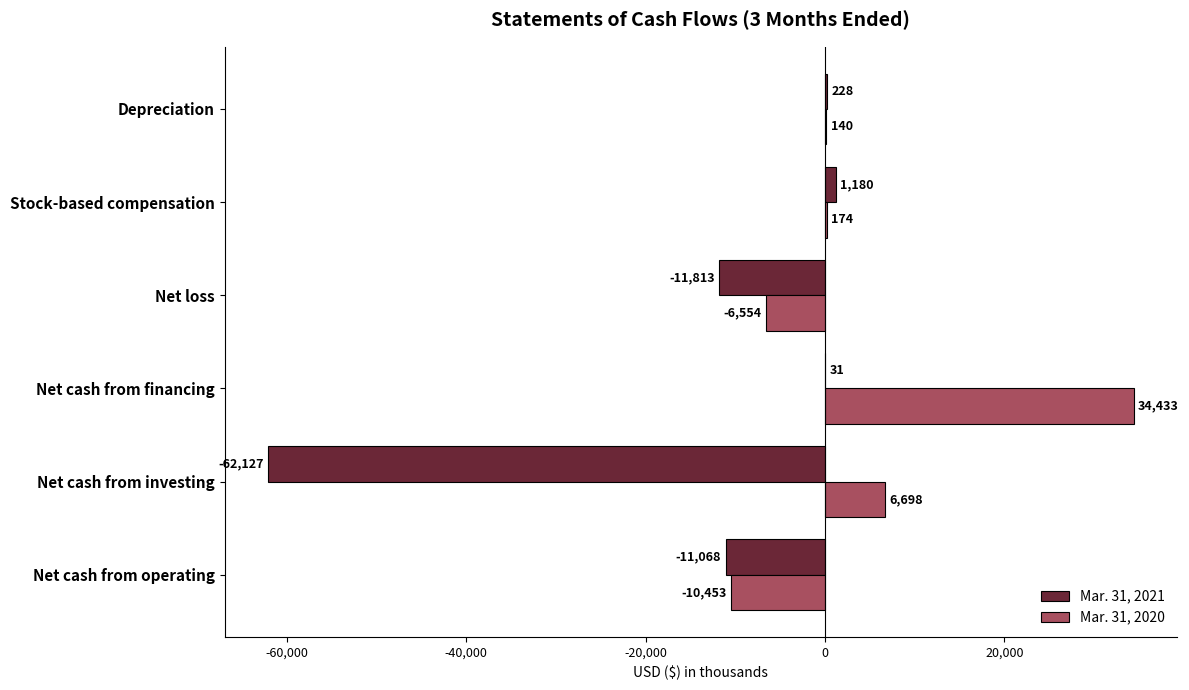

Where is Mar. 31, 2020 nearest to the value 11990?

Net cash from investing